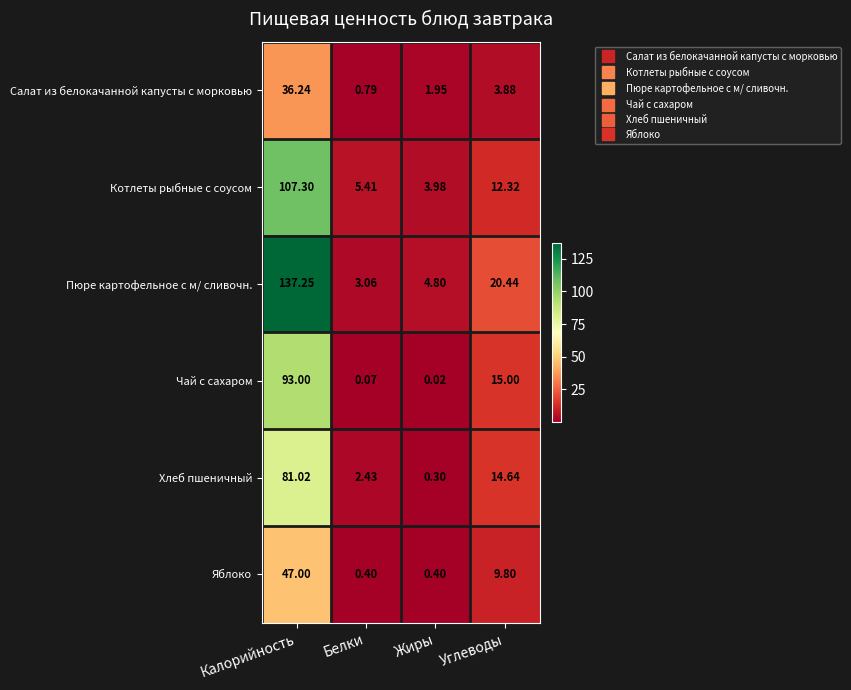

Which label corresponds to the largest value in the chart?

Калорийность